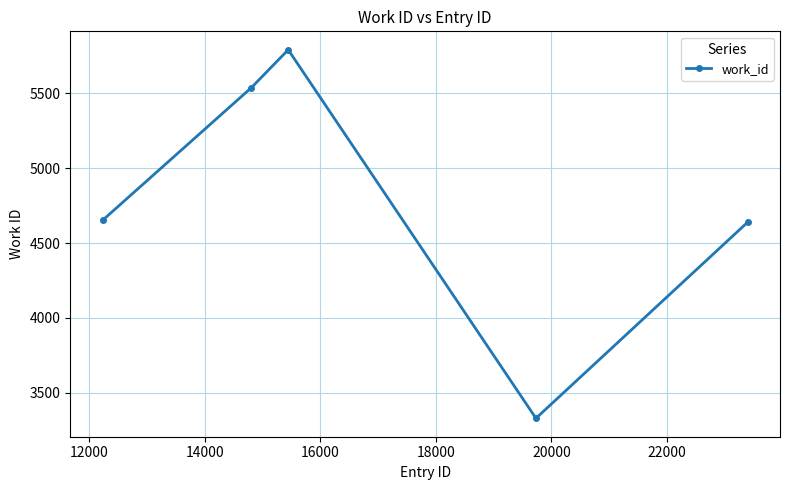

Reading left to right, transcribe all the data shown in this chart.

4652	5538	5791	3330	4640